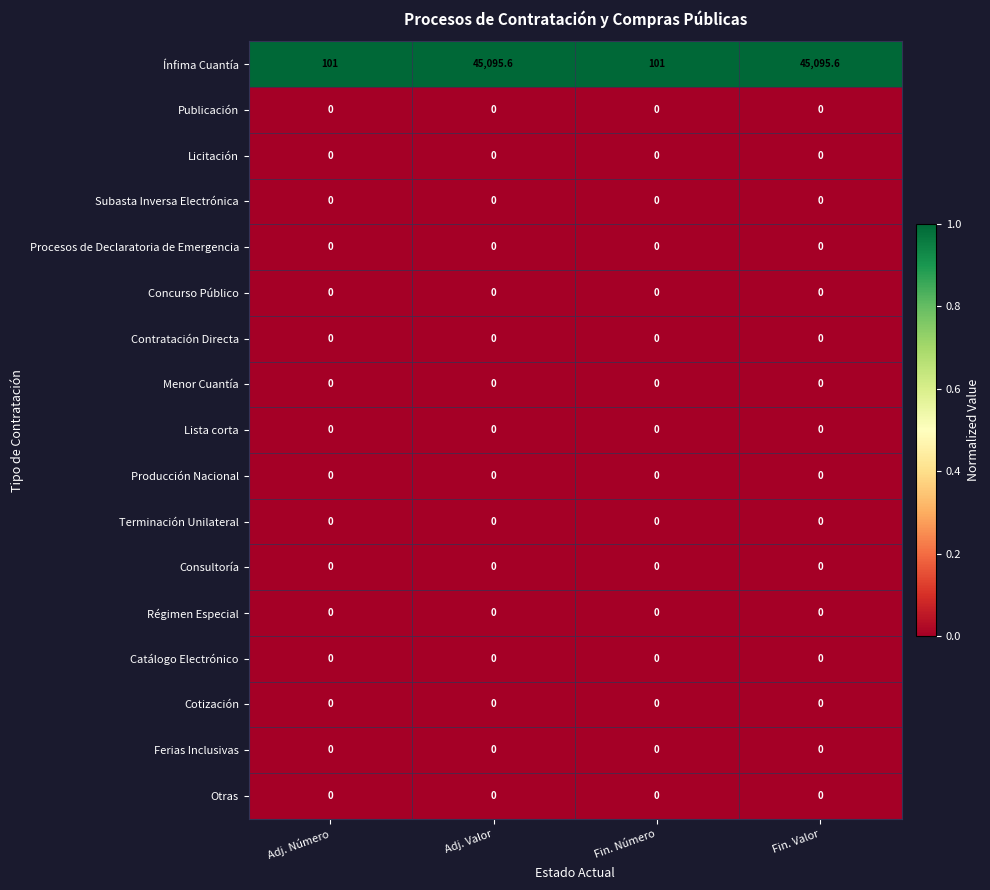

How many distinct data groups are displayed?

17